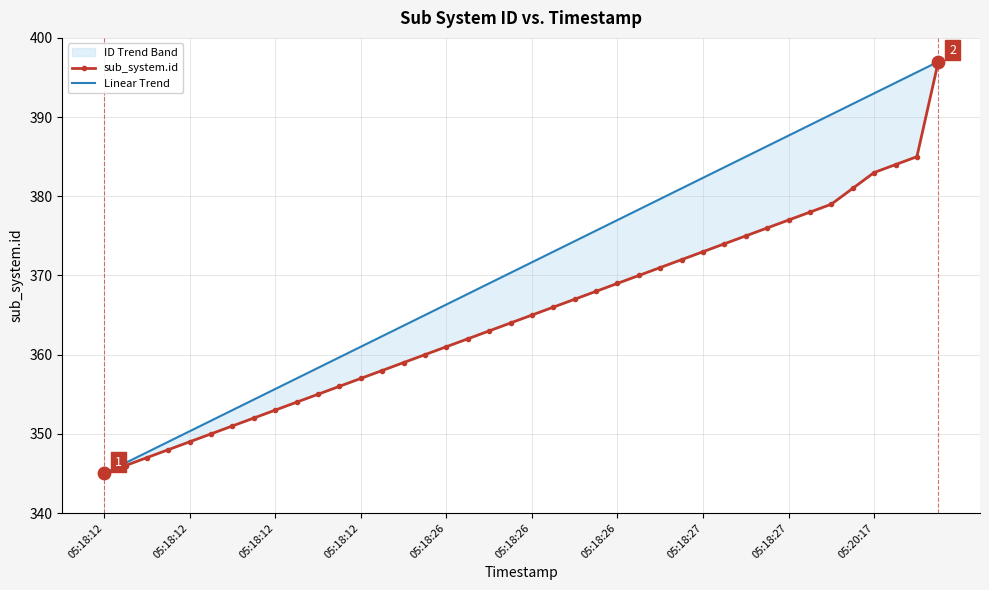

At how many categories does at least one series exceed 363?

26